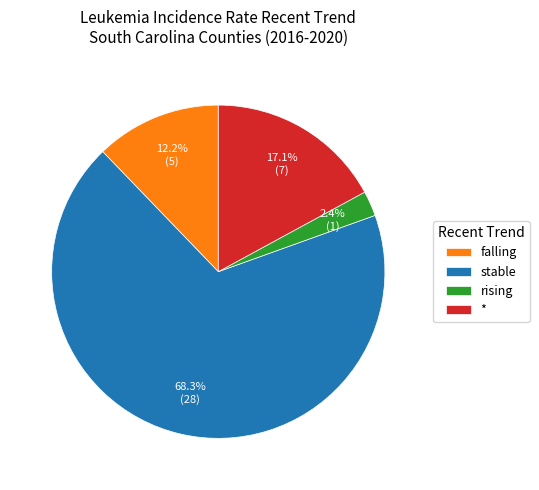

Which slice represents more than half of the pie?

stable